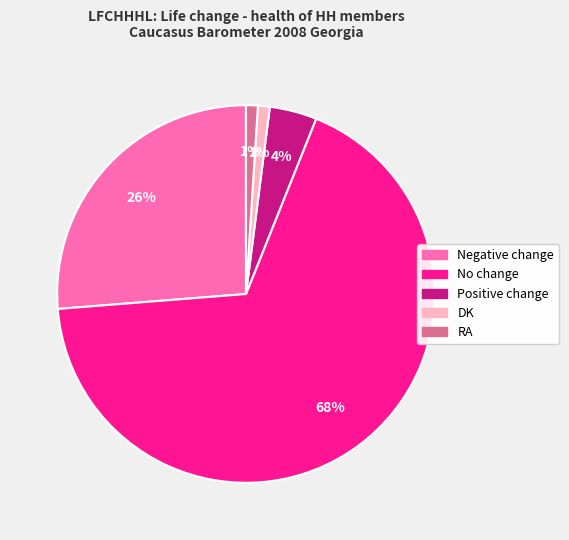

True or false: DK accounts for 1% of the total.

True